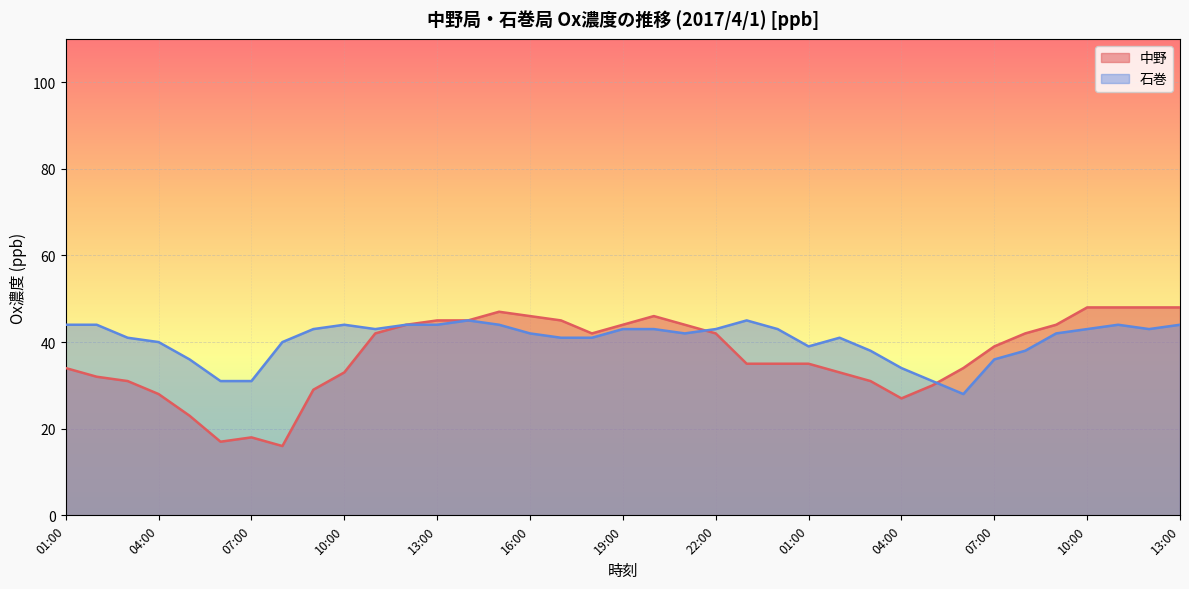

Where is the first local maximum?

07:00